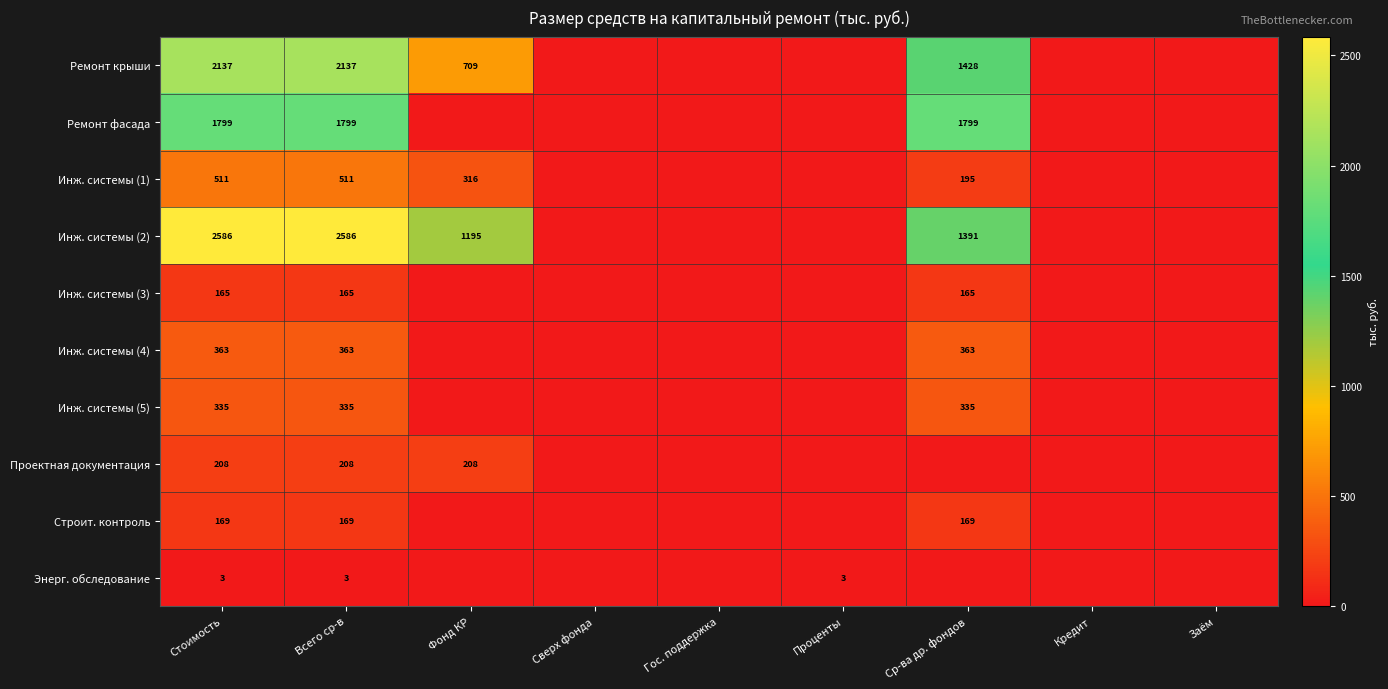

True or false: Инж. системы (1) has a value of 0.0 at Проценты.

True